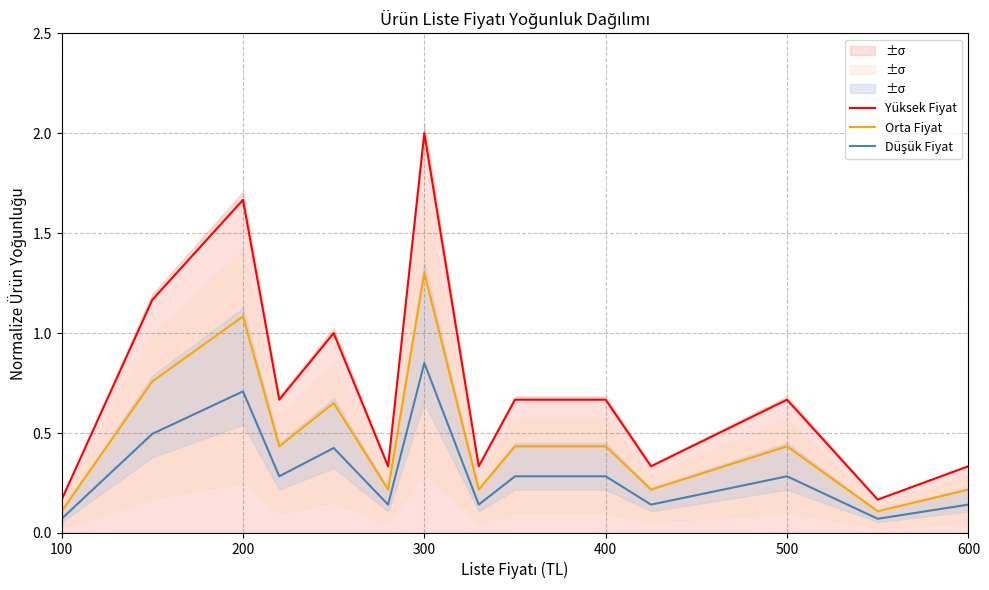

What is the lowest value of the Yüksek Fiyat series?

0.2